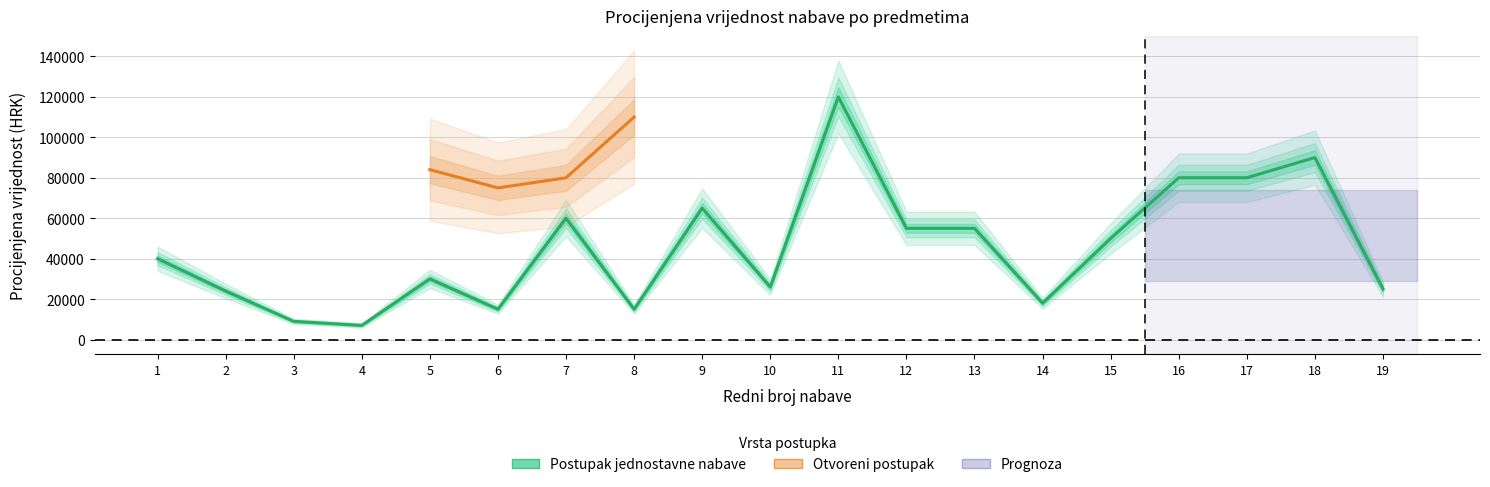

How many points are lower than both their immediate neighbors (excluding endpoints)?

5